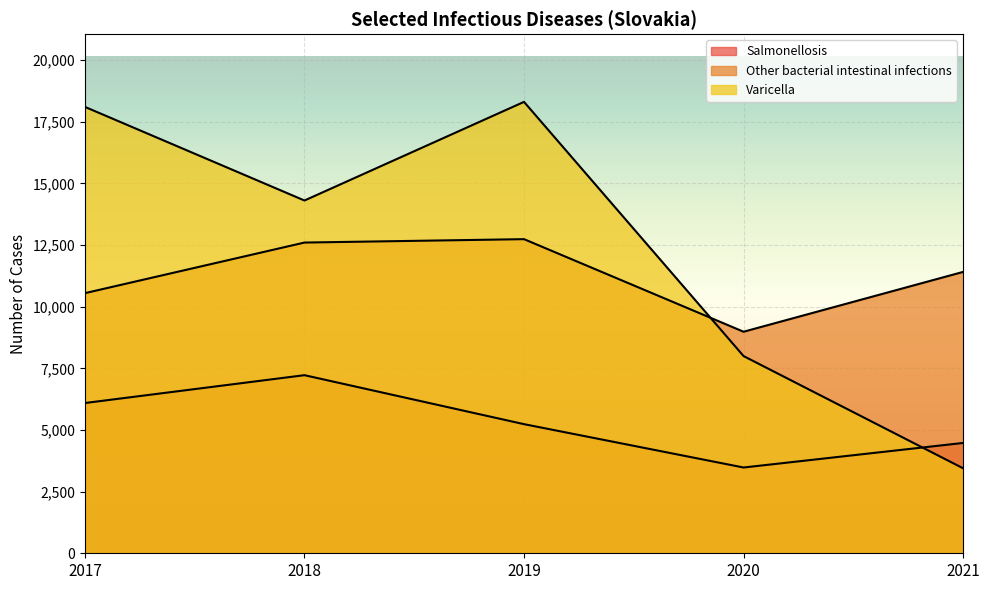

True or false: Other bacterial intestinal infections and Salmonellosis intersect in this chart.

False